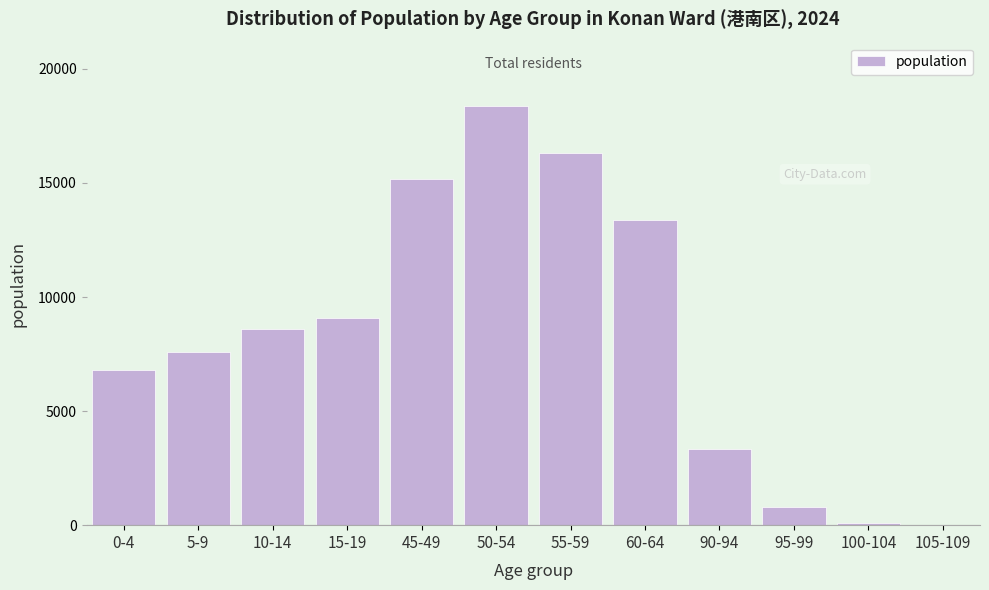

Reading right to left, what are all the values shown in this chart?

105-109=3	100-104=114	95-99=784	90-94=3328	60-64=13385	55-59=16329	50-54=18391	45-49=15168	15-19=9075	10-14=8594	5-9=7597	0-4=6816